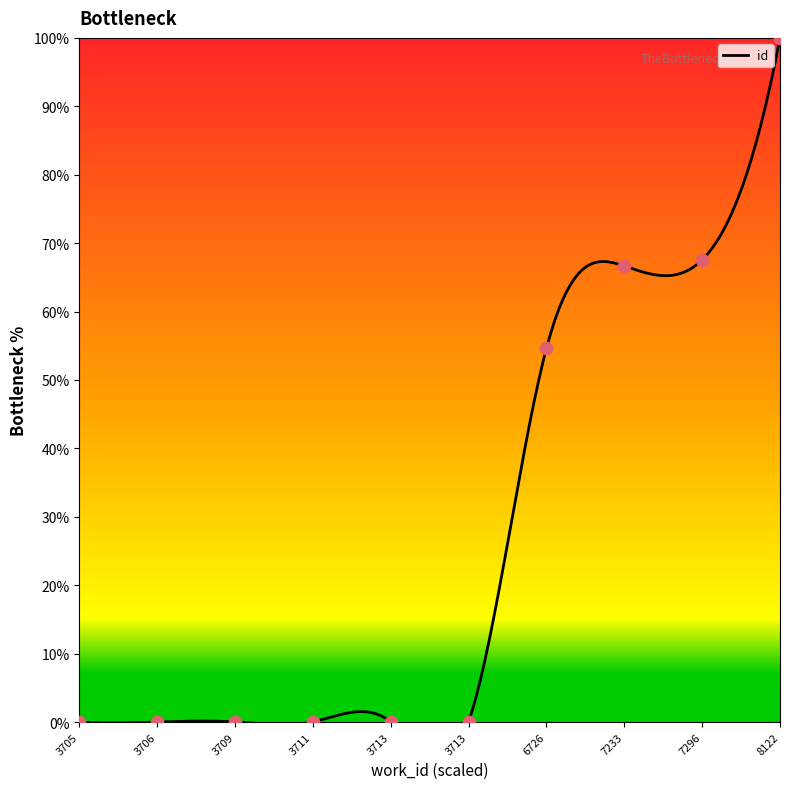

Approximately how many times larger is the value at 8122 compared to 7296?

1.5